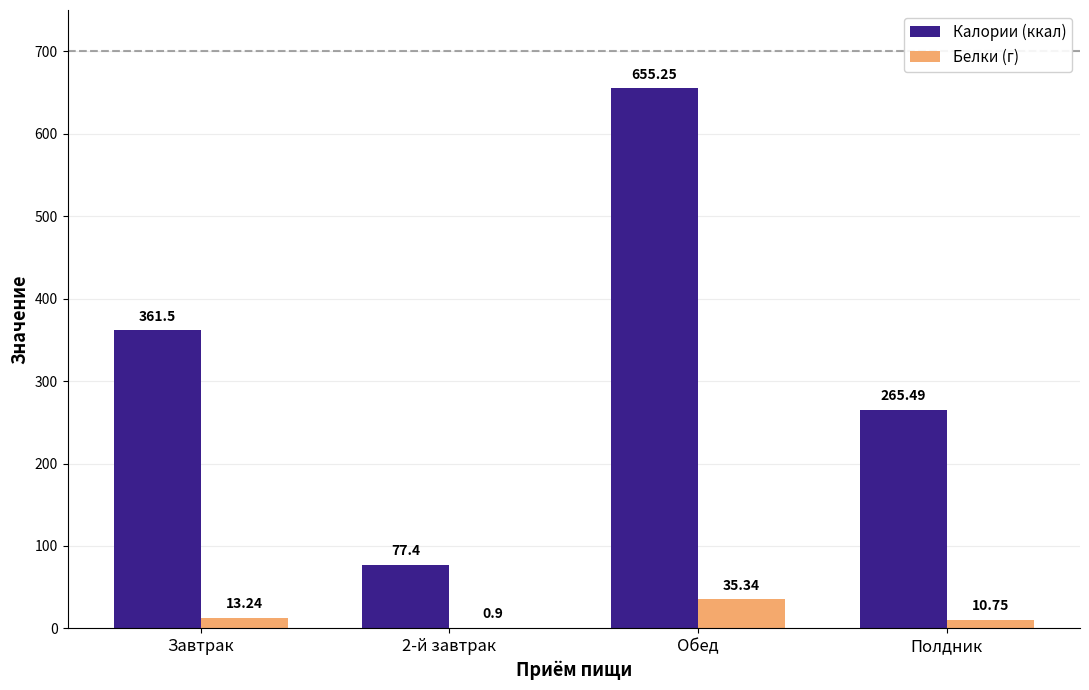

Which series has the largest total across all categories?

Калории (ккал)